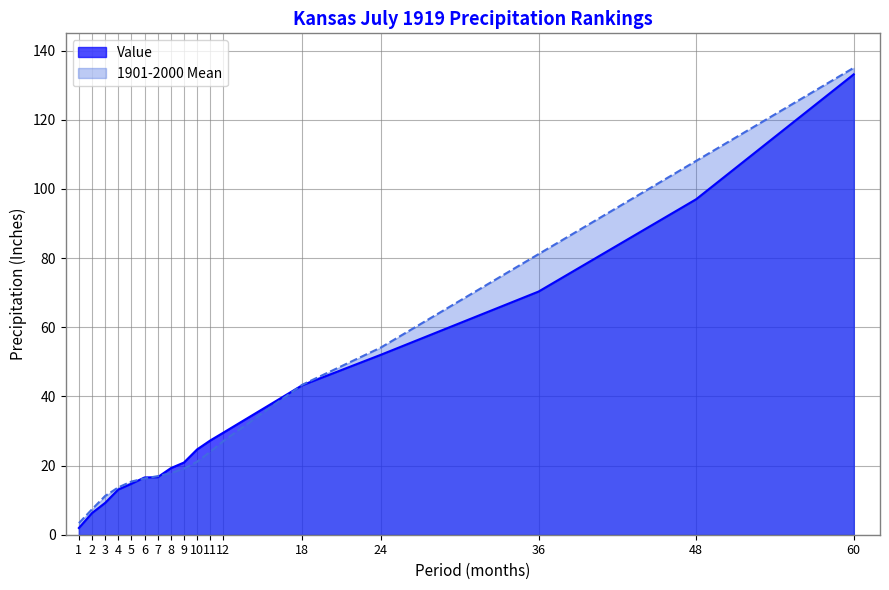

At which label does Value first exceed 20?

9